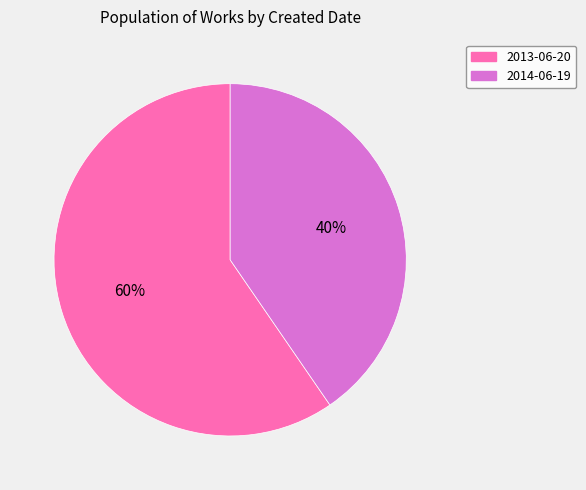

What percentage is the 2014-06-19 slice, to the nearest percent?

40%